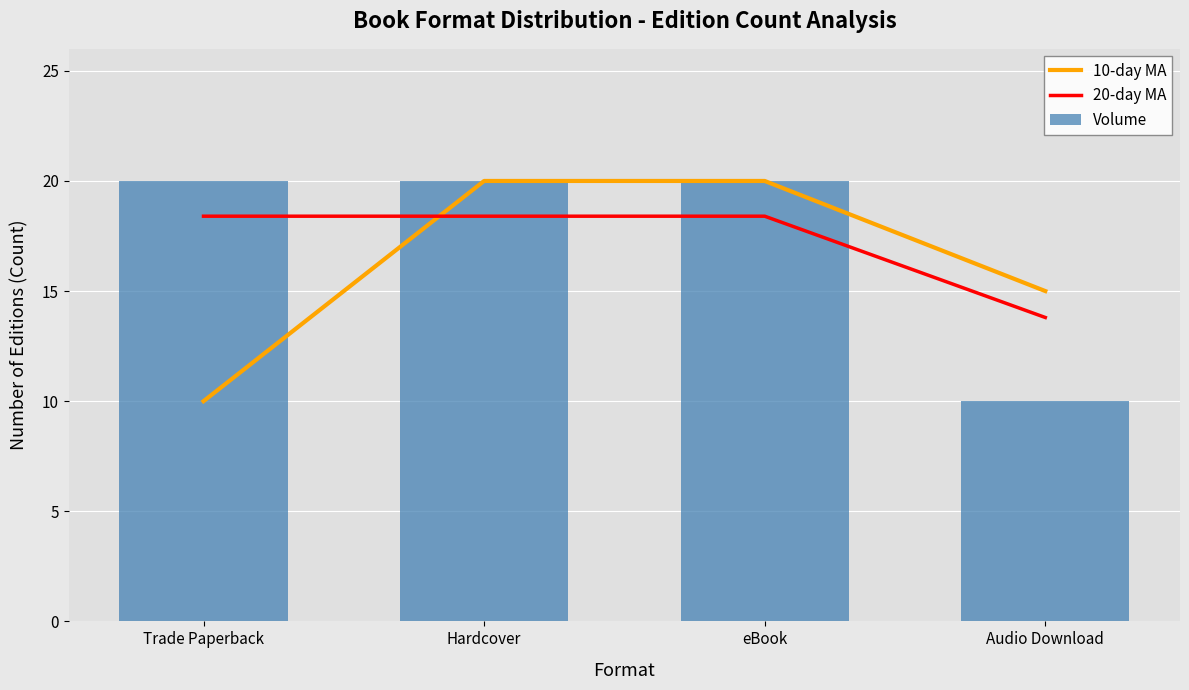

What is the total value across all series at Audio Download?

38.8